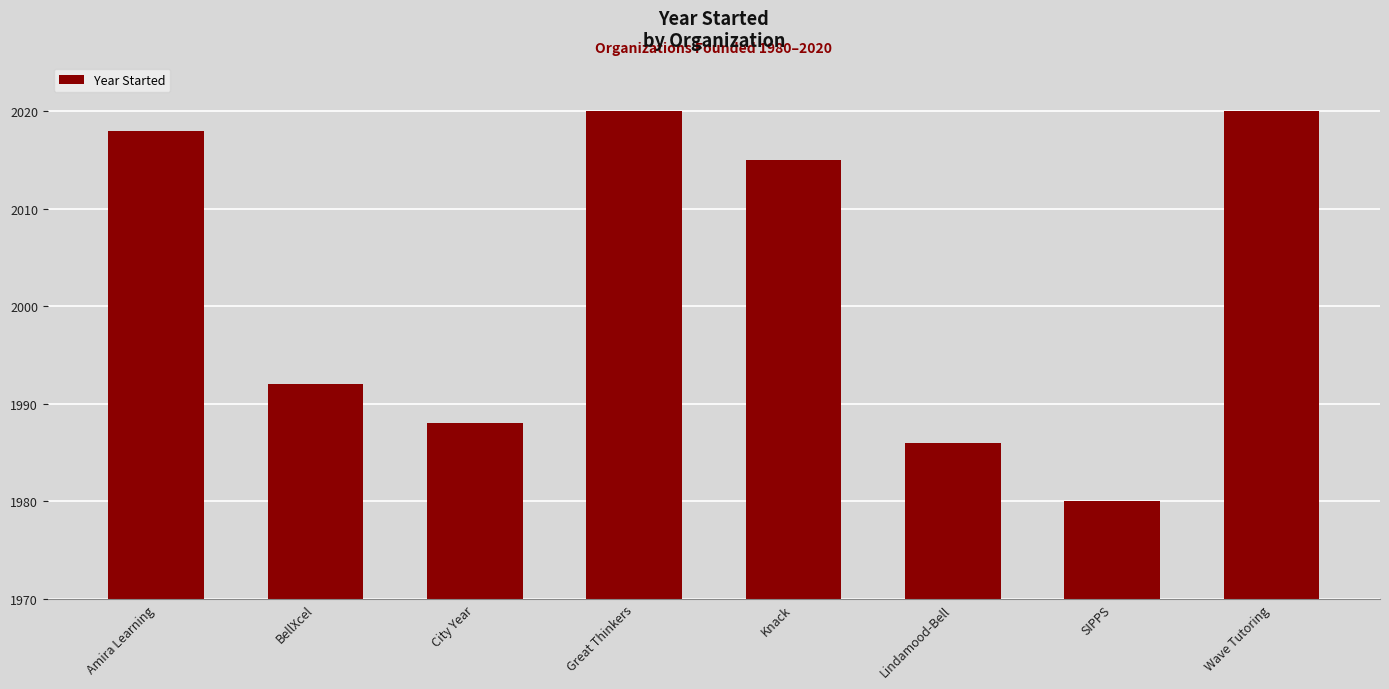

The chart shows a value of 3336 at Amira Learning. True or false?

False